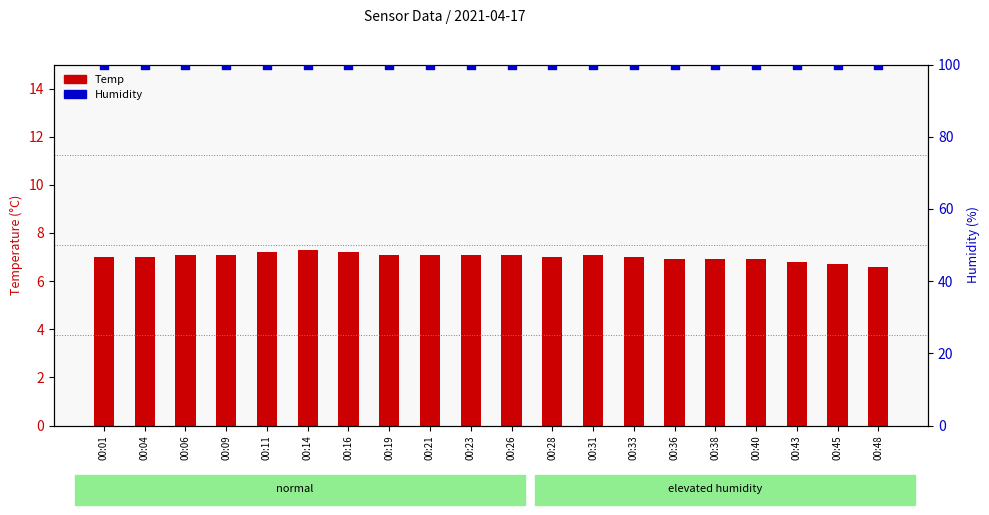

Which series has the largest total across all categories?

Humidity